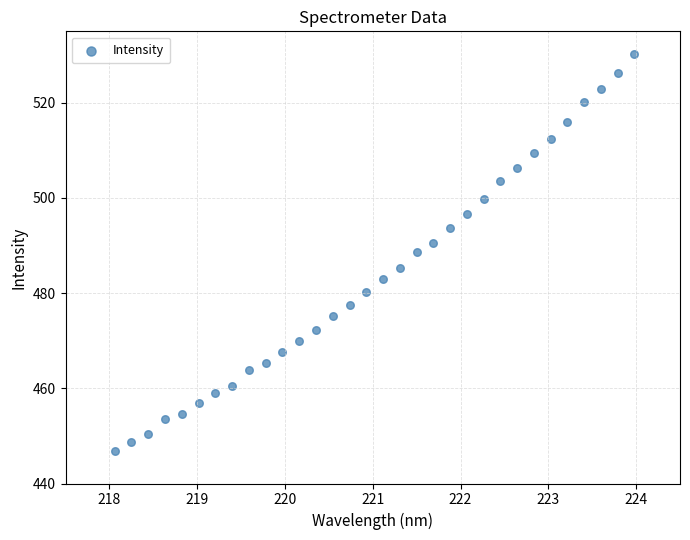

What is the range of X values (max minus min)?

5.9